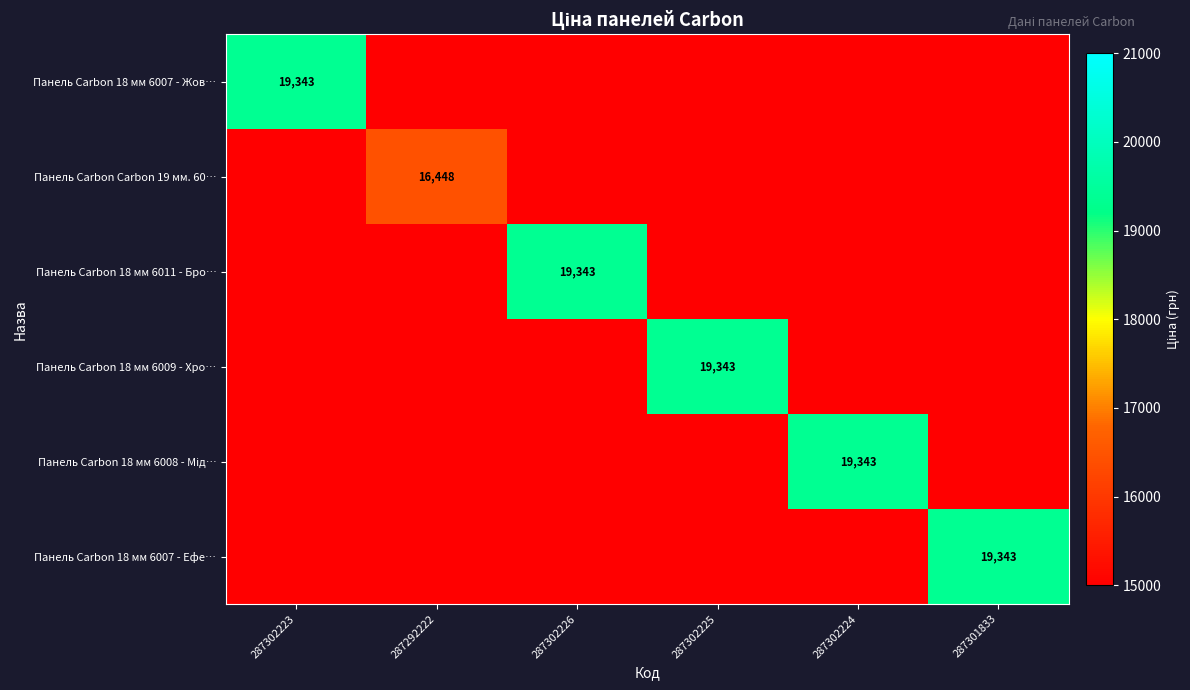

What is the average value of the Панель Carbon 18 мм 6009 - Хро… series?

14189.3